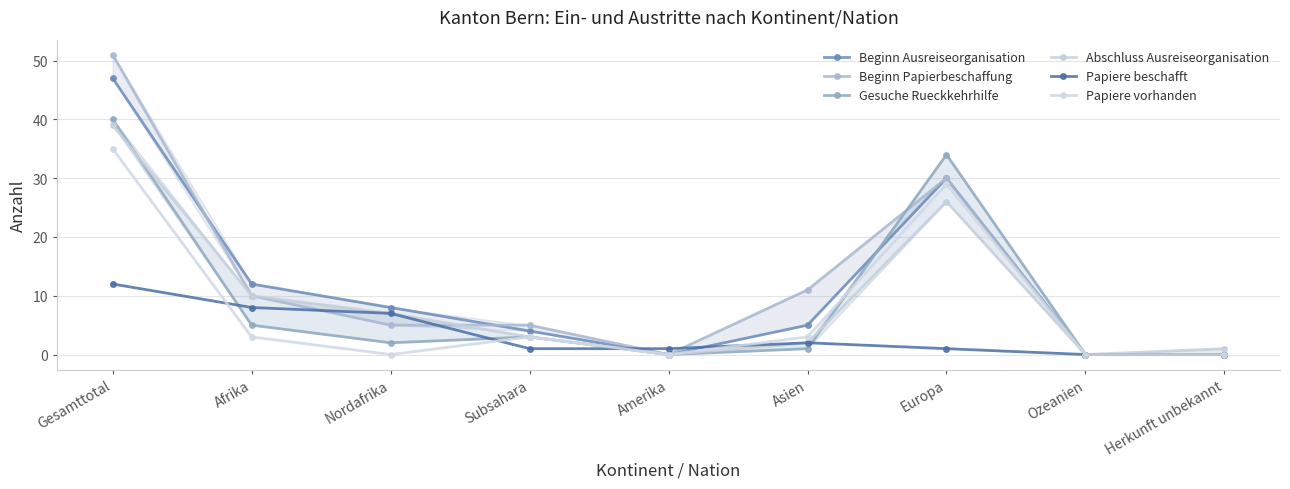

How many distinct data groups are displayed?

6